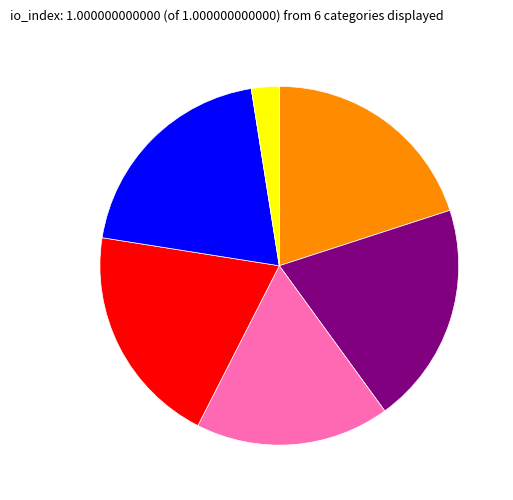

Does any single category account for the majority?

No